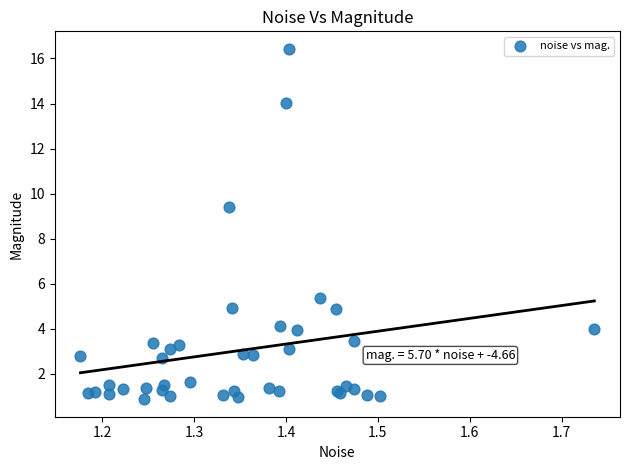

What Y value in the scatter plot is closest to 8?

9.4